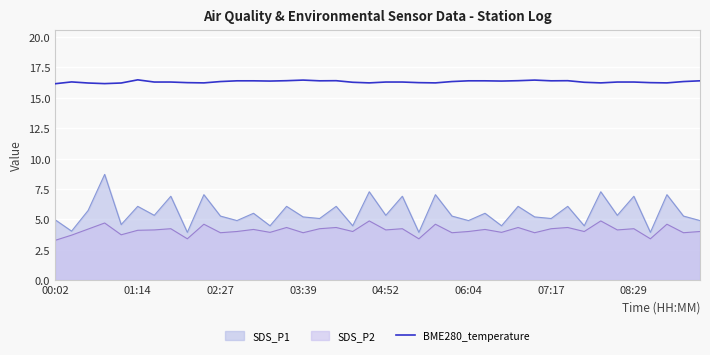

What is the difference between the maximum and minimum values?

0.3